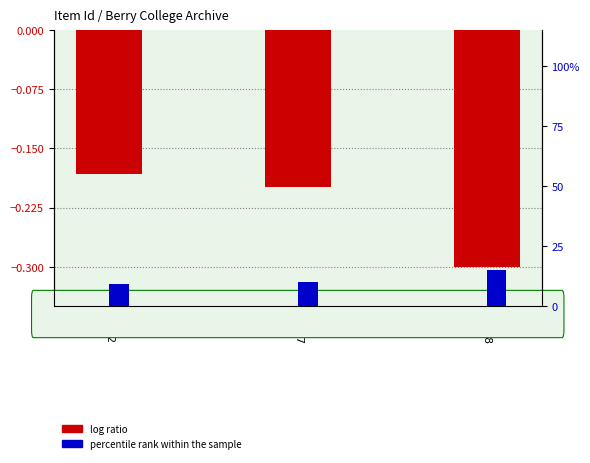

What is the approximate value of percentile rank within the sample at 1832?

9.1